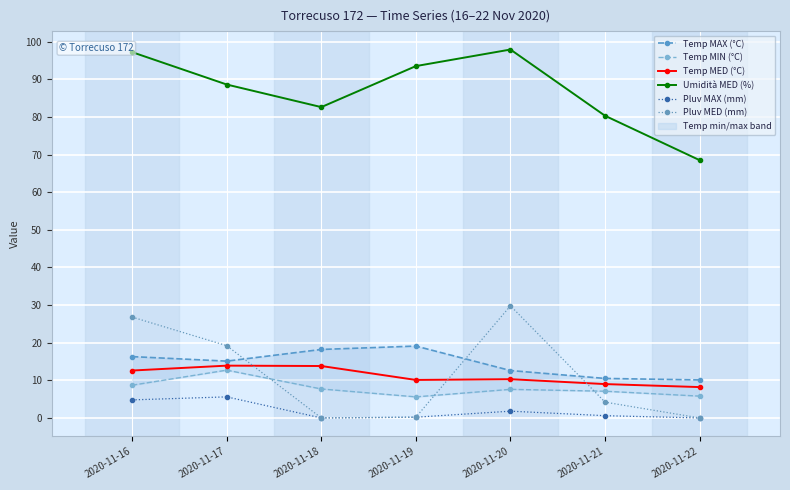

List the labels in order of Umidità MED (%) value, smallest first.

2020-11-22, 2020-11-21, 2020-11-18, 2020-11-17, 2020-11-19, 2020-11-16, 2020-11-20